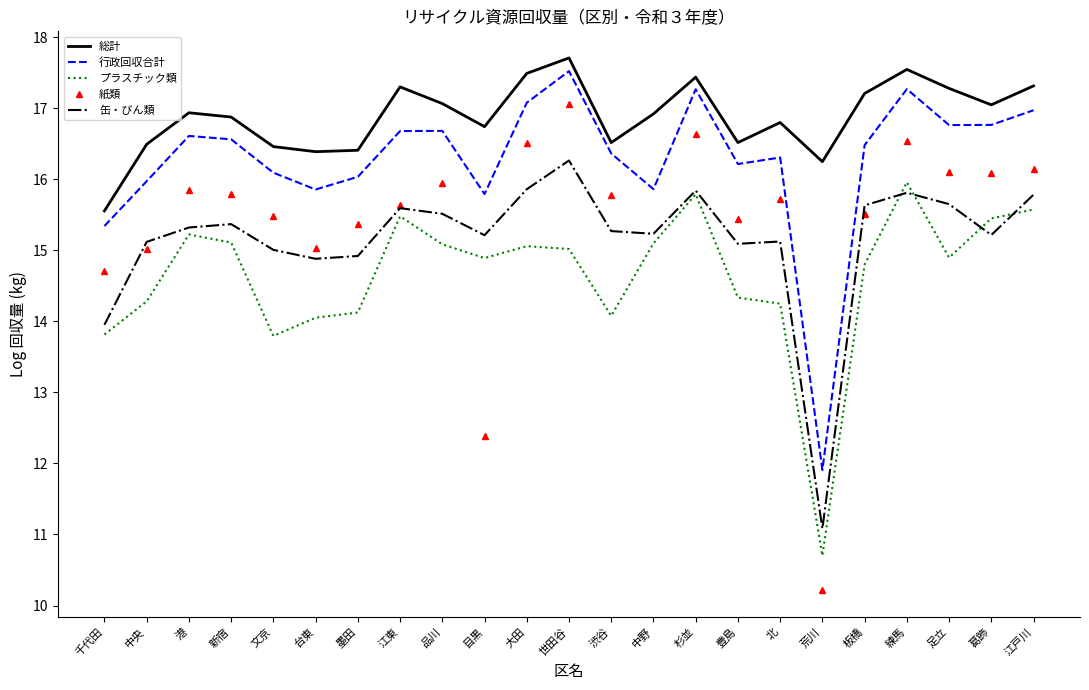

In プラスチック類, how many points are lower than both neighbors (excluding endpoints)?

5